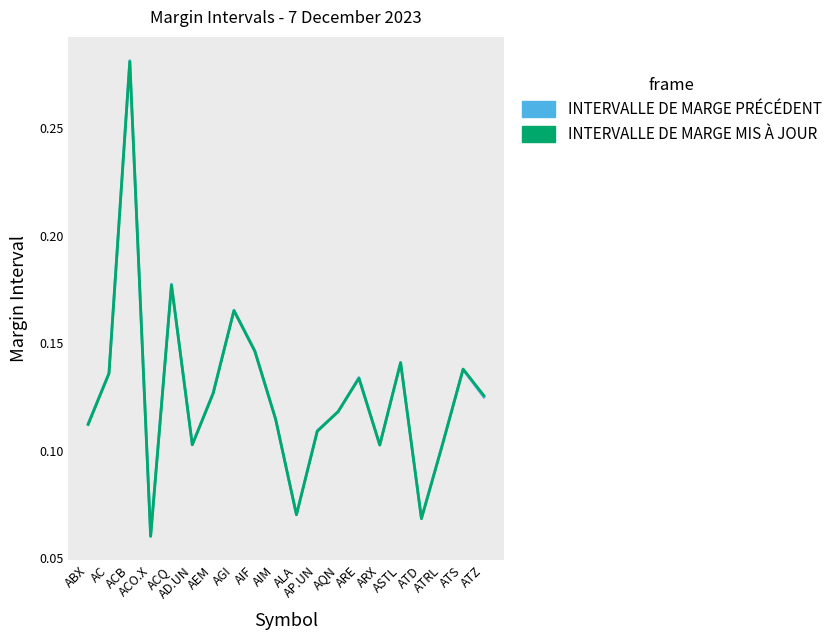

Which series has the largest range (max minus min)?

INTERVALLE DE MARGE PRÉCÉDENT